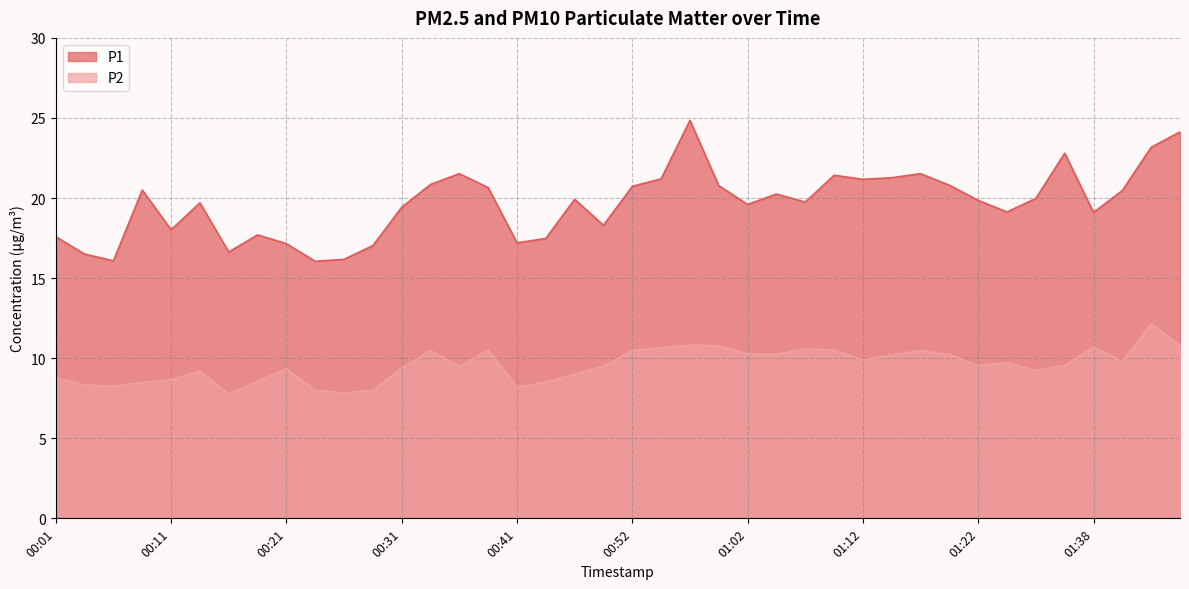

At how many categories does at least one series exceed 16?

40